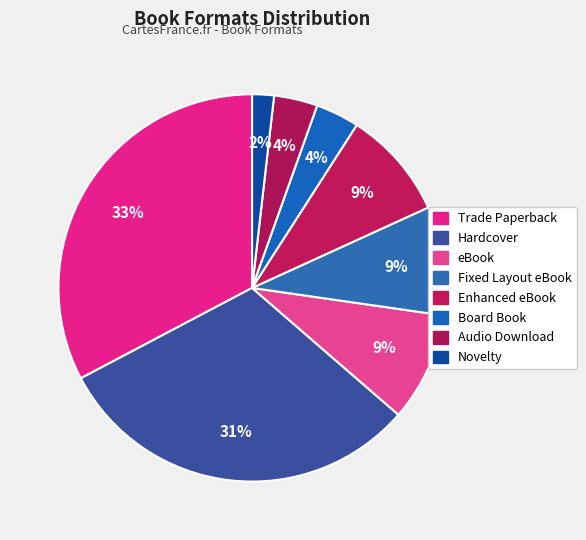

Count the number of slices in the pie.

8